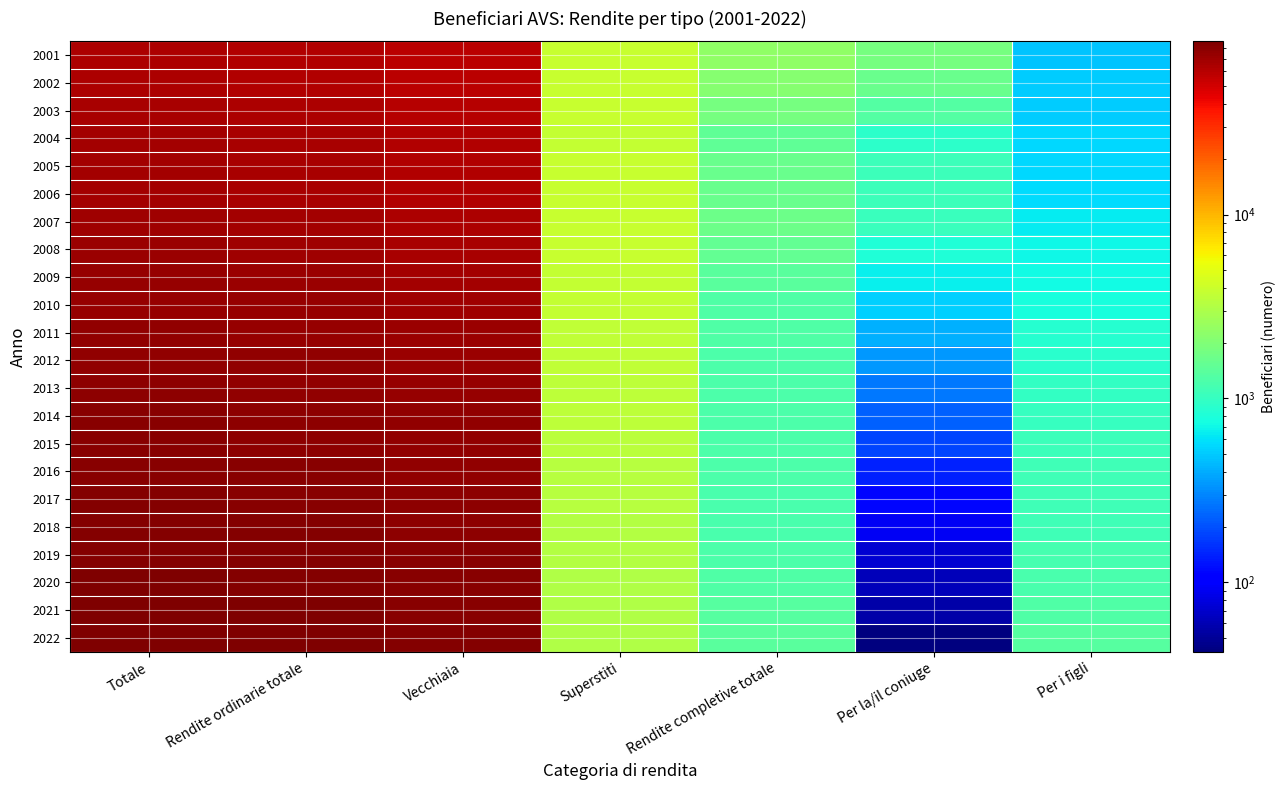

Reading right to left, transcribe all the data shown in this chart.

2001: Per i figli=483	Per la/il coniuge=1859	Rendite completive totale=2342	Superstiti=3881	Vecchiaia=58121	Rendite ordinarie totale=62002	Totale=64344
2002: Per i figli=505	Per la/il coniuge=1644	Rendite completive totale=2149	Superstiti=3883	Vecchiaia=58815	Rendite ordinarie totale=62698	Totale=64847
2003: Per i figli=508	Per la/il coniuge=1315	Rendite completive totale=1823	Superstiti=3828	Vecchiaia=60166	Rendite ordinarie totale=63994	Totale=65817
2004: Per i figli=555	Per la/il coniuge=924	Rendite completive totale=1479	Superstiti=3737	Vecchiaia=61655	Rendite ordinarie totale=65392	Totale=66871
2005: Per i figli=553	Per la/il coniuge=1065	Rendite completive totale=1618	Superstiti=3904	Vecchiaia=61721	Rendite ordinarie totale=65625	Totale=67243
2006: Per i figli=566	Per la/il coniuge=1062	Rendite completive totale=1628	Superstiti=3850	Vecchiaia=62880	Rendite ordinarie totale=66730	Totale=68358
2007: Per i figli=638	Per la/il coniuge=1043	Rendite completive totale=1681	Superstiti=3861	Vecchiaia=64607	Rendite ordinarie totale=68468	Totale=70149
2008: Per i figli=706	Per la/il coniuge=830	Rendite completive totale=1536	Superstiti=3821	Vecchiaia=66662	Rendite ordinarie totale=70483	Totale=72019
2009: Per i figli=729	Per la/il coniuge=661	Rendite completive totale=1390	Superstiti=3786	Vecchiaia=68338	Rendite ordinarie totale=72124	Totale=73514
2010: Per i figli=779	Per la/il coniuge=516	Rendite completive totale=1295	Superstiti=3750	Vecchiaia=69661	Rendite ordinarie totale=73411	Totale=74706
2011: Per i figli=858	Per la/il coniuge=417	Rendite completive totale=1275	Superstiti=3652	Vecchiaia=71043	Rendite ordinarie totale=74695	Totale=75970
2012: Per i figli=895	Per la/il coniuge=340	Rendite completive totale=1235	Superstiti=3607	Vecchiaia=72585	Rendite ordinarie totale=76192	Totale=77427
2013: Per i figli=979	Per la/il coniuge=272	Rendite completive totale=1251	Superstiti=3584	Vecchiaia=73897	Rendite ordinarie totale=77481	Totale=78732
2014: Per i figli=1019	Per la/il coniuge=230	Rendite completive totale=1249	Superstiti=3481	Vecchiaia=75379	Rendite ordinarie totale=78860	Totale=80109
2015: Per i figli=1056	Per la/il coniuge=184	Rendite completive totale=1240	Superstiti=3417	Vecchiaia=76271	Rendite ordinarie totale=79688	Totale=80928
2016: Per i figli=1099	Per la/il coniuge=142	Rendite completive totale=1241	Superstiti=3337	Vecchiaia=77420	Rendite ordinarie totale=80757	Totale=81998
2017: Per i figli=1092	Per la/il coniuge=114	Rendite completive totale=1206	Superstiti=3288	Vecchiaia=78290	Rendite ordinarie totale=81578	Totale=82784
2018: Per i figli=1106	Per la/il coniuge=93	Rendite completive totale=1199	Superstiti=3209	Vecchiaia=79285	Rendite ordinarie totale=82494	Totale=83693
2019: Per i figli=1159	Per la/il coniuge=73	Rendite completive totale=1232	Superstiti=3188	Vecchiaia=80234	Rendite ordinarie totale=83422	Totale=84654
2020: Per i figli=1207	Per la/il coniuge=62	Rendite completive totale=1269	Superstiti=3168	Vecchiaia=80889	Rendite ordinarie totale=84057	Totale=85326
2021: Per i figli=1292	Per la/il coniuge=56	Rendite completive totale=1348	Superstiti=3128	Vecchiaia=81820	Rendite ordinarie totale=84948	Totale=86296
2022: Per i figli=1352	Per la/il coniuge=42	Rendite completive totale=1394	Superstiti=3115	Vecchiaia=82892	Rendite ordinarie totale=86007	Totale=87401